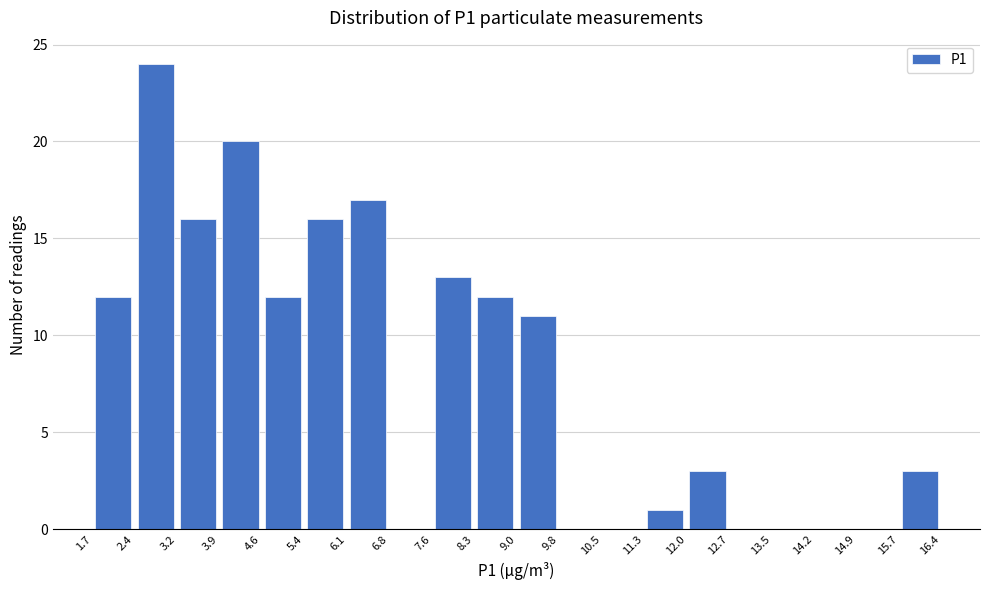

Reading left to right, list every bar in this chart as the range it spans on the x-axis followed by its height. The values are not printed on the chart, so give them approximately, as read against the axis.

1.7 to 2.4: 12
2.4 to 3.2: 24
3.2 to 3.9: 16
3.9 to 4.6: 20
4.6 to 5.4: 12
5.4 to 6.1: 16
6.1 to 6.8: 17
6.8 to 7.6: 0
7.6 to 8.3: 13
8.3 to 9.0: 12
9.0 to 9.8: 11
9.8 to 10.5: 0
10.5 to 11.3: 0
11.3 to 12.0: 1
12.0 to 12.7: 3
12.7 to 13.5: 0
13.5 to 14.2: 0
14.2 to 14.9: 0
14.9 to 15.7: 0
15.7 to 16.4: 3